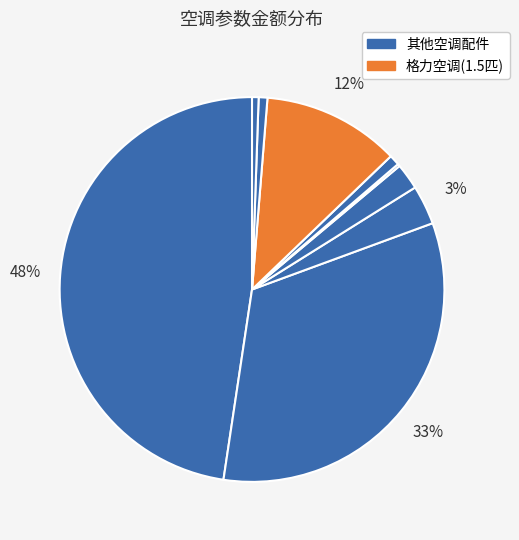

Is there any slice that represents more than half of the pie?

No